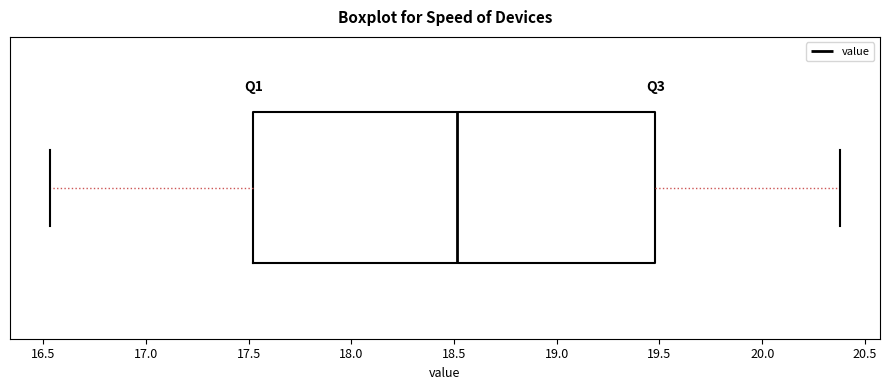

Transcribe this box plot: give where the median line is, the range the box spans, and where the two whiskers end, as read against the x-axis. The values are not printed on the chart, so give them approximately, as read against the axis.

median 18.50, box 17.50 to 19.50, whiskers 16.55 to 20.40